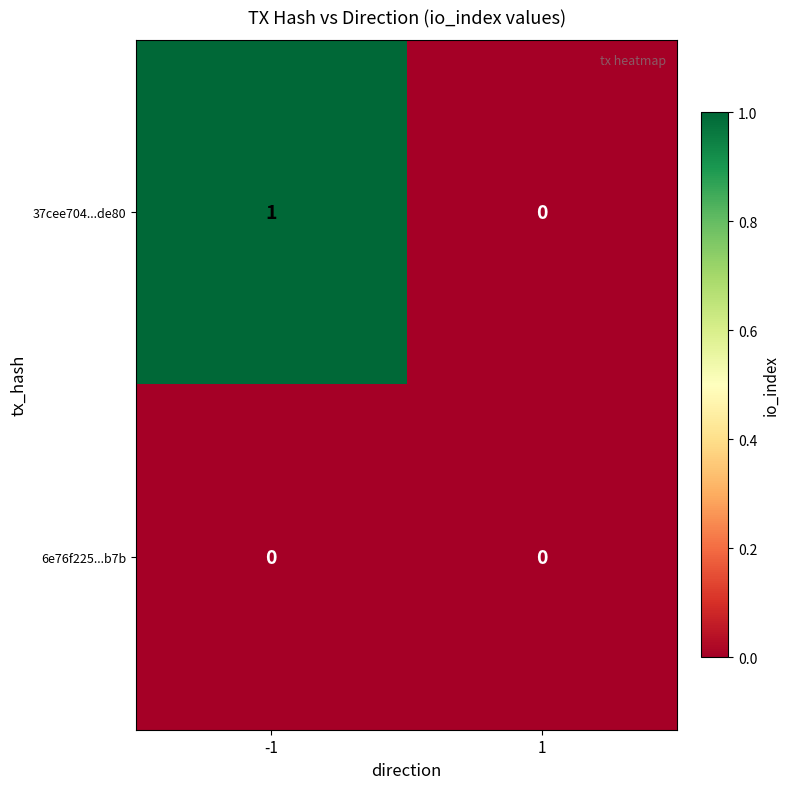

At which category is the sum across all series the highest?

-1